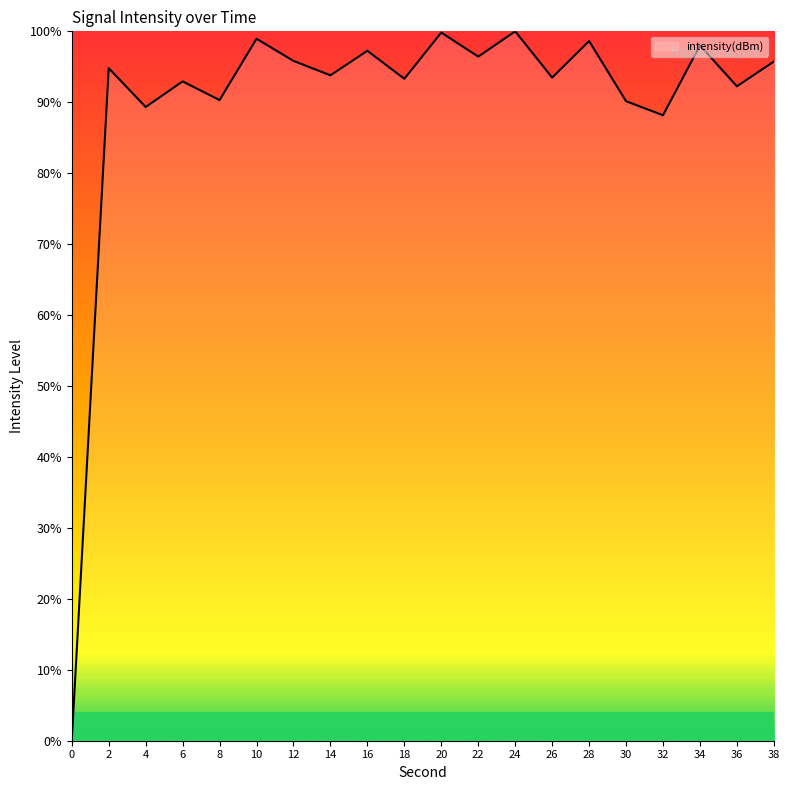

The value at 34 is 98.0. True or false?

True